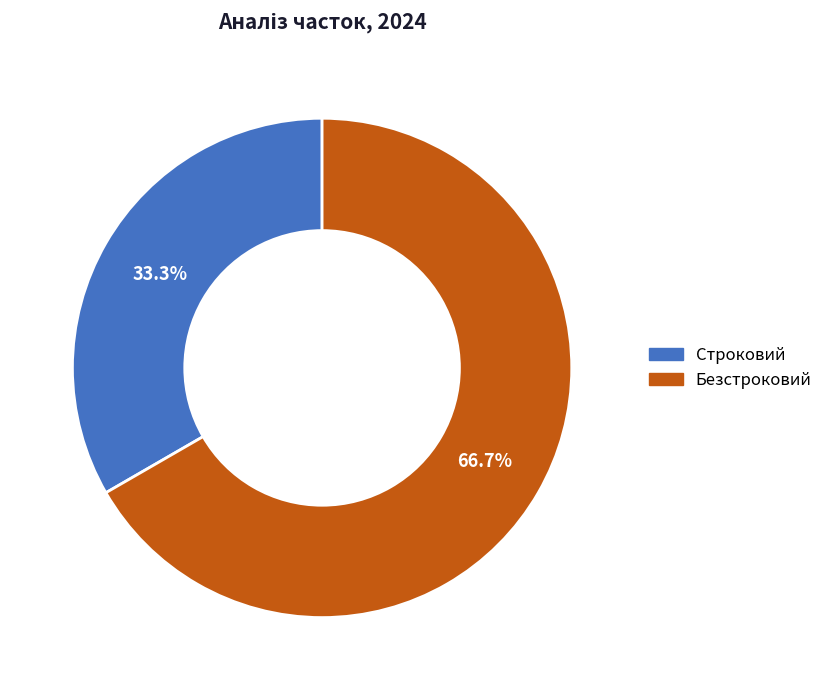

What percentage is NOT represented by Безстроковий?

33.3%